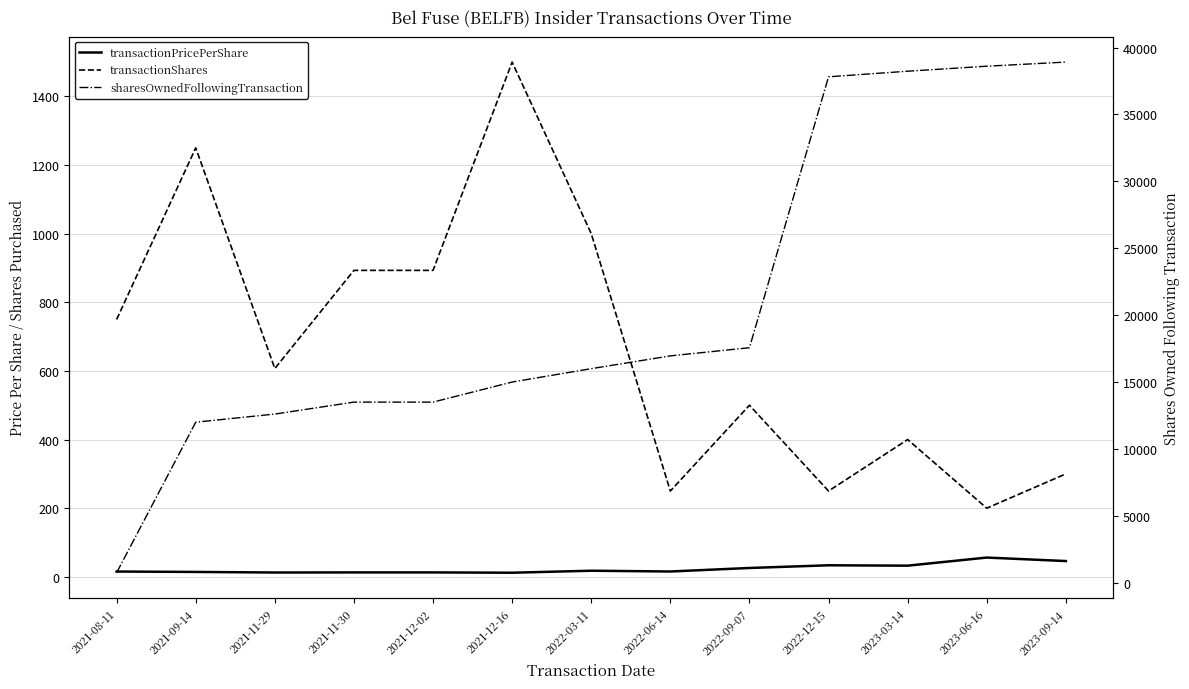

Which category has the lowest value across all series?

2021-12-16